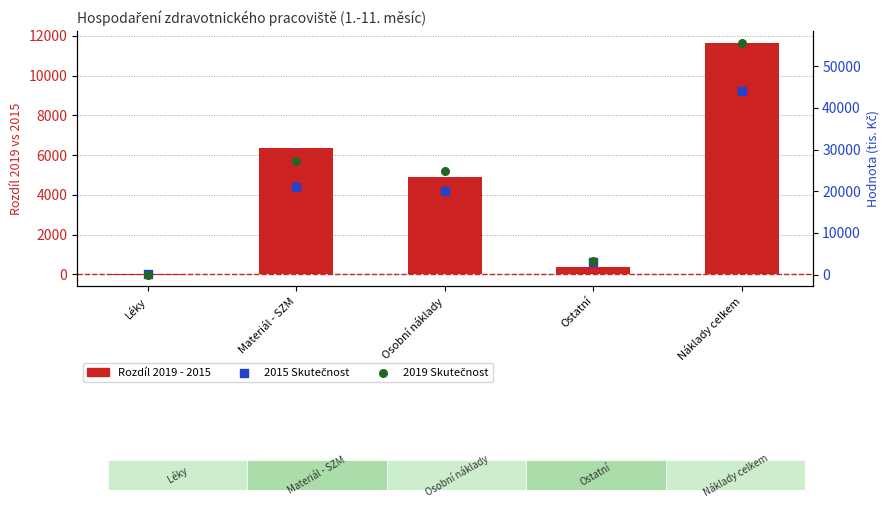

Which series has the widest spread of Y values?

2019 Skutečnost